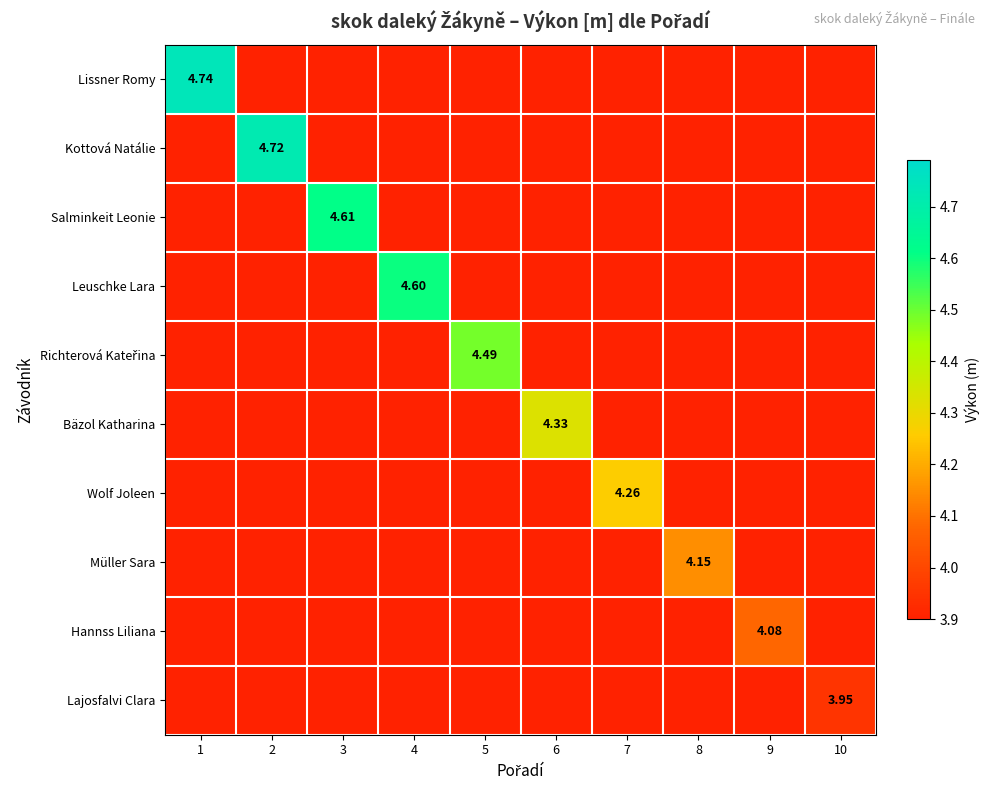

What is the spread (max minus min) of values at 8?

0.3